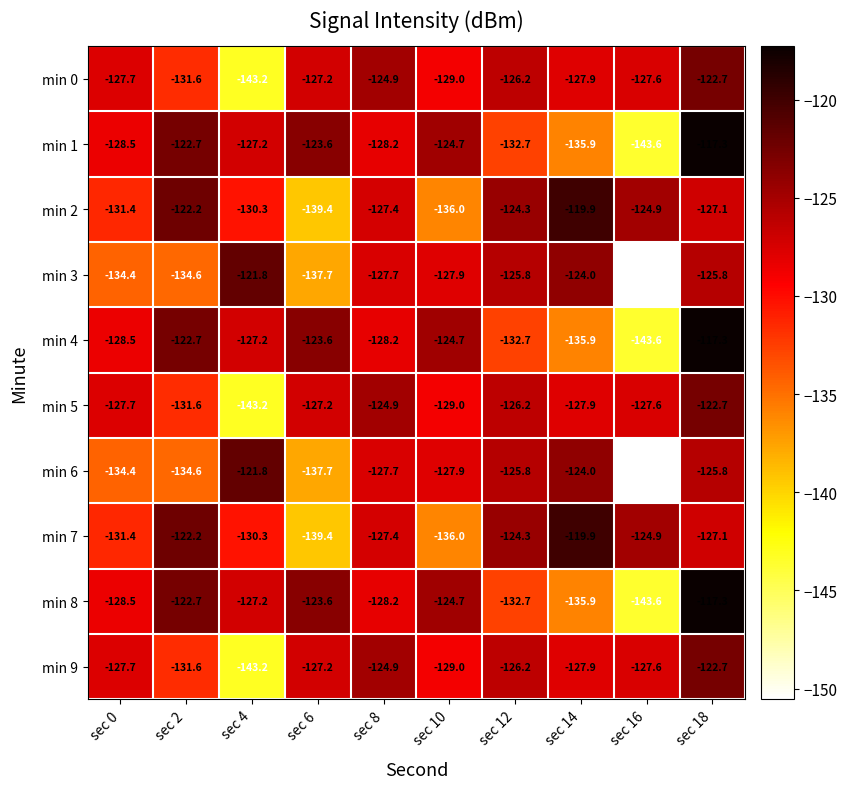

List the labels in order of min 0 value, largest first.

sec 18, sec 8, sec 12, sec 6, sec 16, sec 0, sec 14, sec 10, sec 2, sec 4